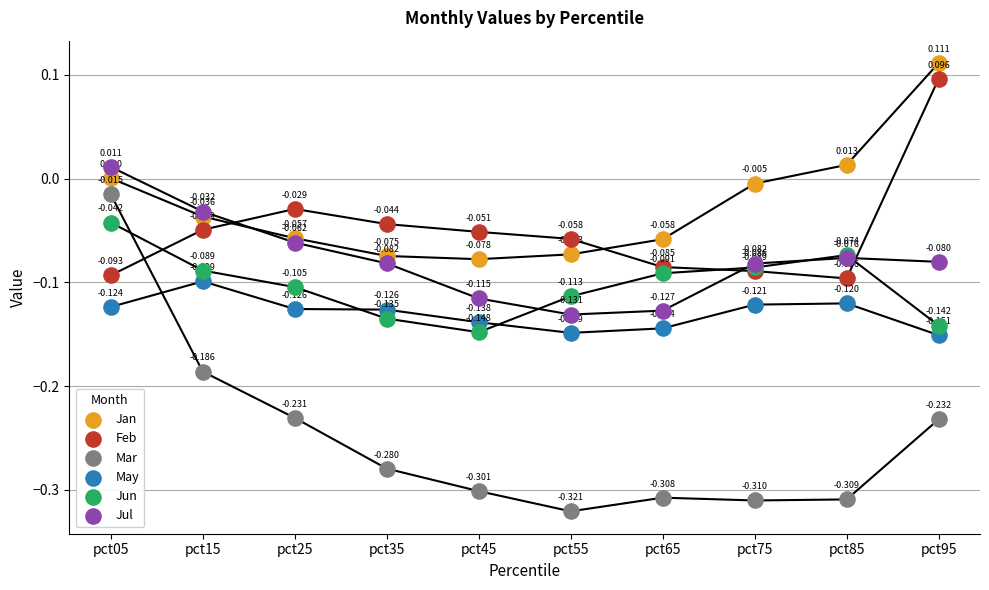

Which series has the largest Y range (max minus min)?

Mar